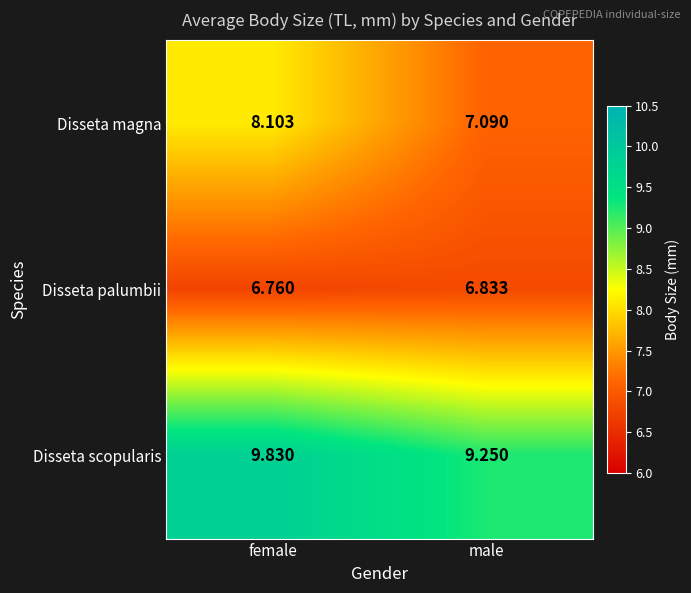

Where is Disseta scopularis nearest to the value 9?

male